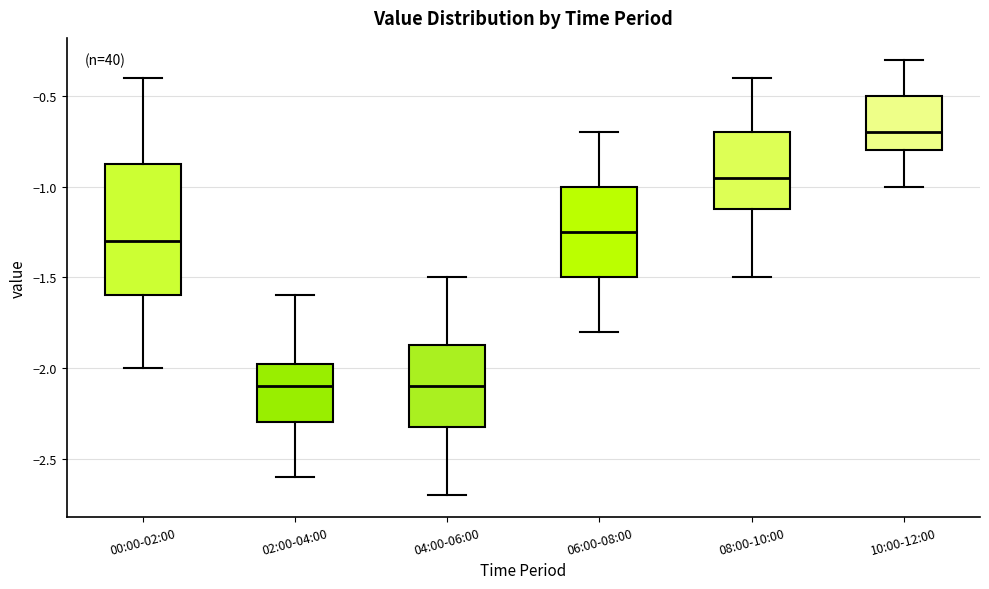

Reading left to right, transcribe this box plot: for each box, give where its median line is, the range the box spans, and where its two whiskers end, as read against the y-axis. The values are not printed on the chart, so give them approximately, as read against the axis.

00:00-02:00: median -1.30, box -1.60 to -0.85, whiskers -2.00 to -0.40
02:00-04:00: median -2.10, box -2.30 to -1.95, whiskers -2.60 to -1.60
04:00-06:00: median -2.10, box -2.30 to -1.85, whiskers -2.70 to -1.50
06:00-08:00: median -1.25, box -1.50 to -1.00, whiskers -1.80 to -0.70
08:00-10:00: median -0.95, box -1.10 to -0.70, whiskers -1.50 to -0.40
10:00-12:00: median -0.70, box -0.80 to -0.50, whiskers -1.00 to -0.30